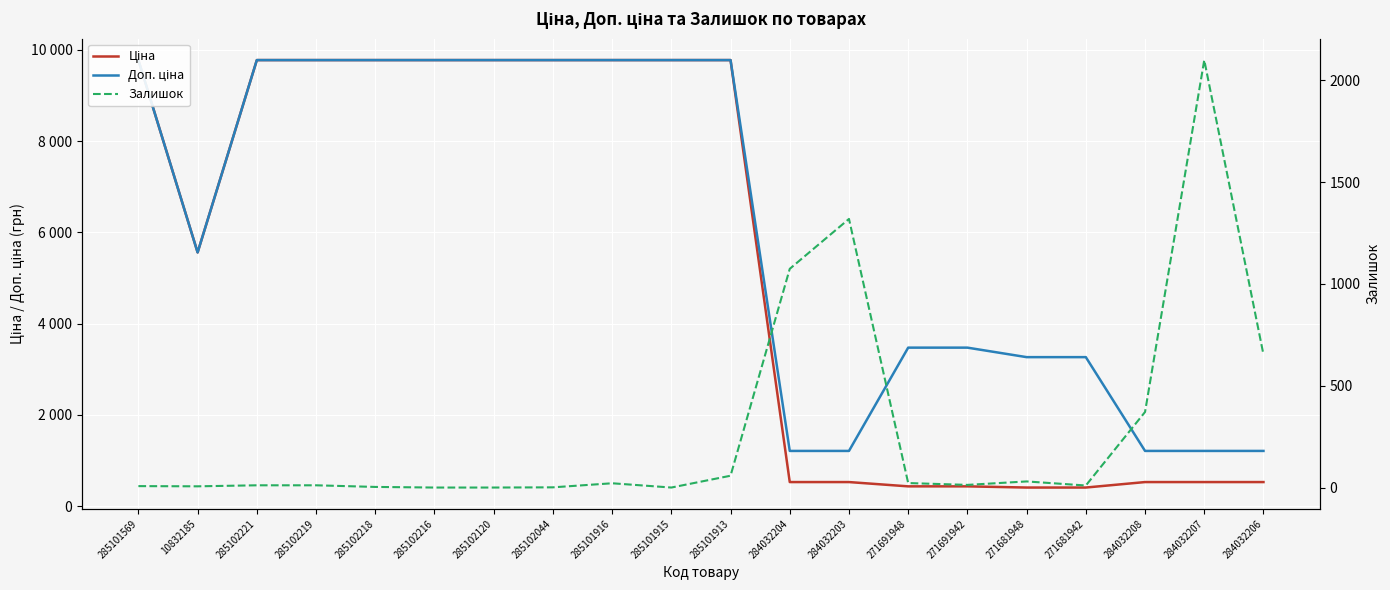

Which category has the highest value in the Залишок series?

284032207